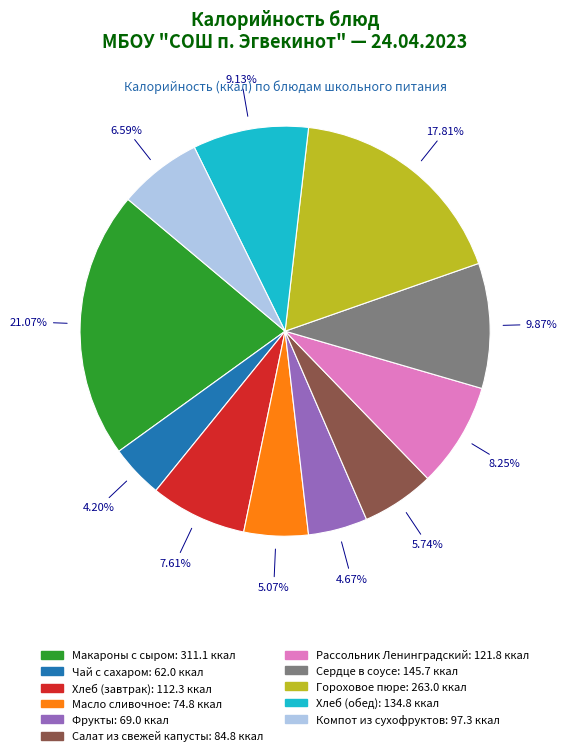

Is Хлеб (завтрак) the majority of the pie?

No